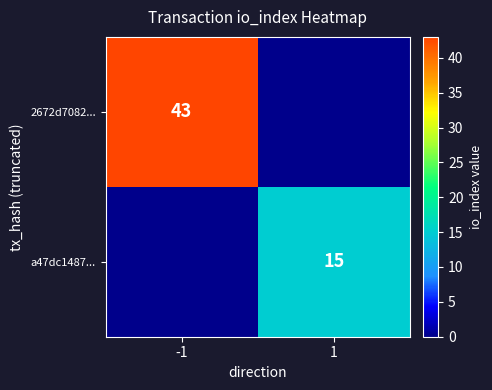

Is it true that a47dc1487... equals 20 at 1?

False